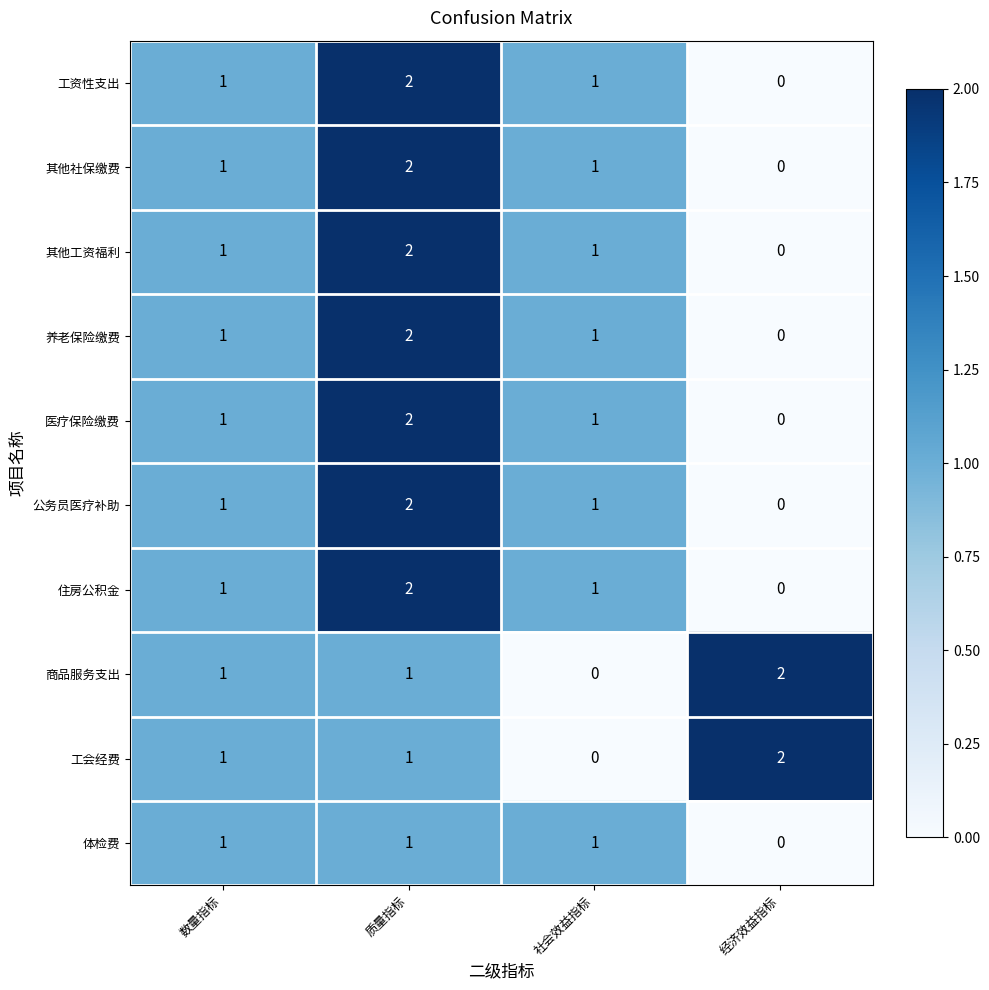

What is the total value across all series at 数量指标?

10